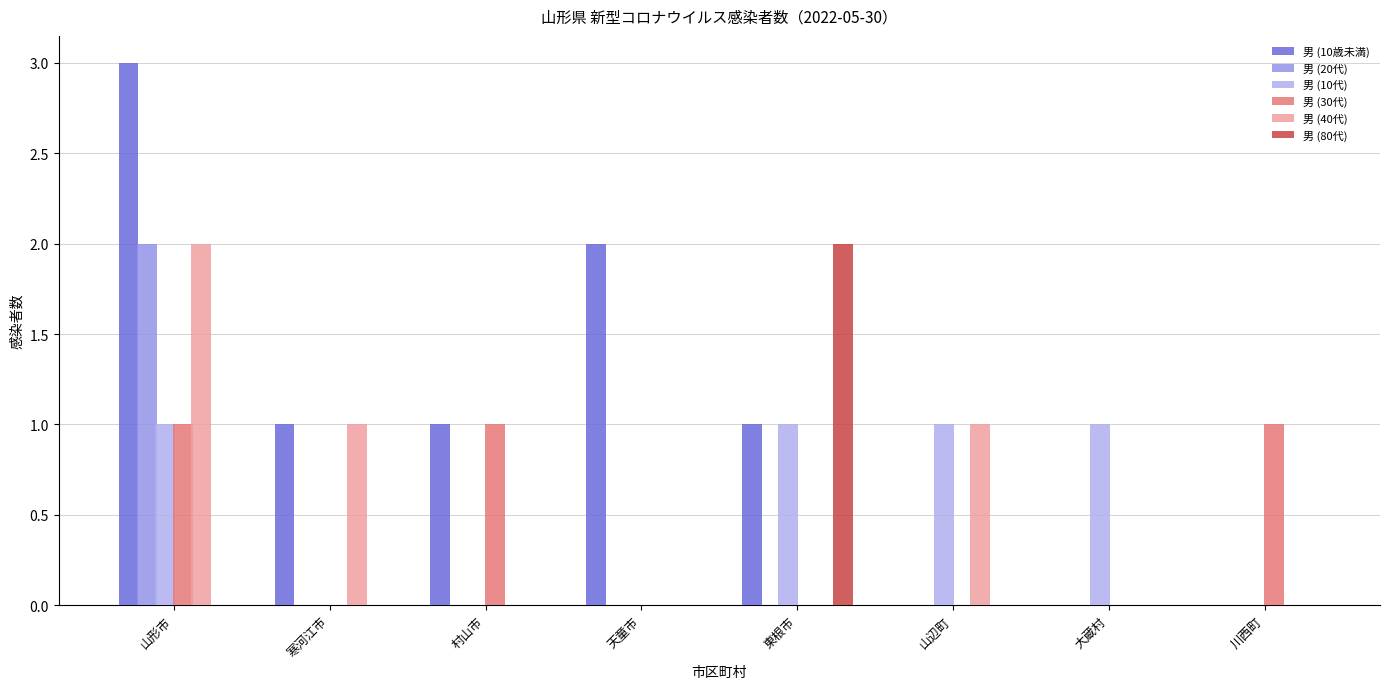

What is the maximum value shown in the chart?

3